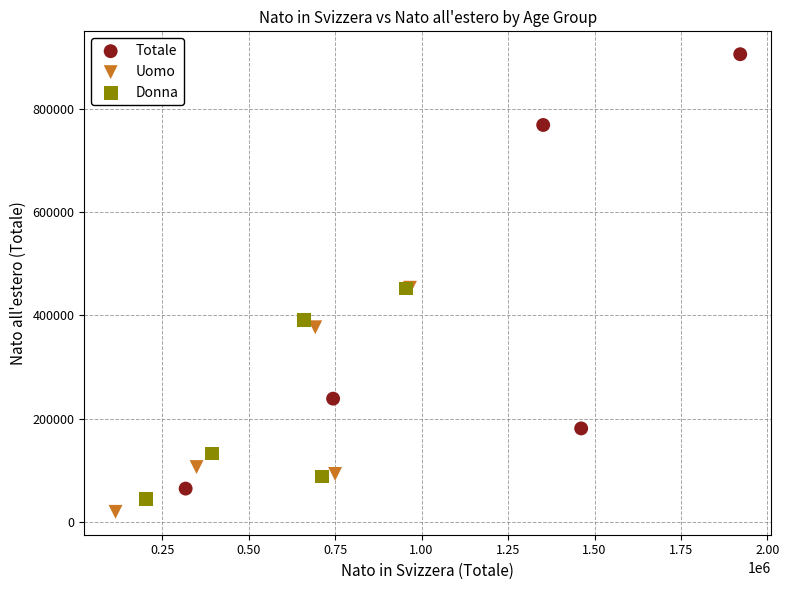

Which series contains the highest Y value?

Totale